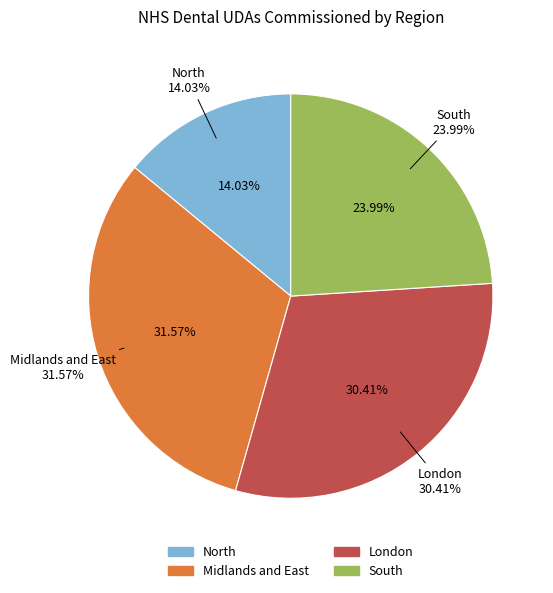

Do South and North together represent more than half of the pie?

No